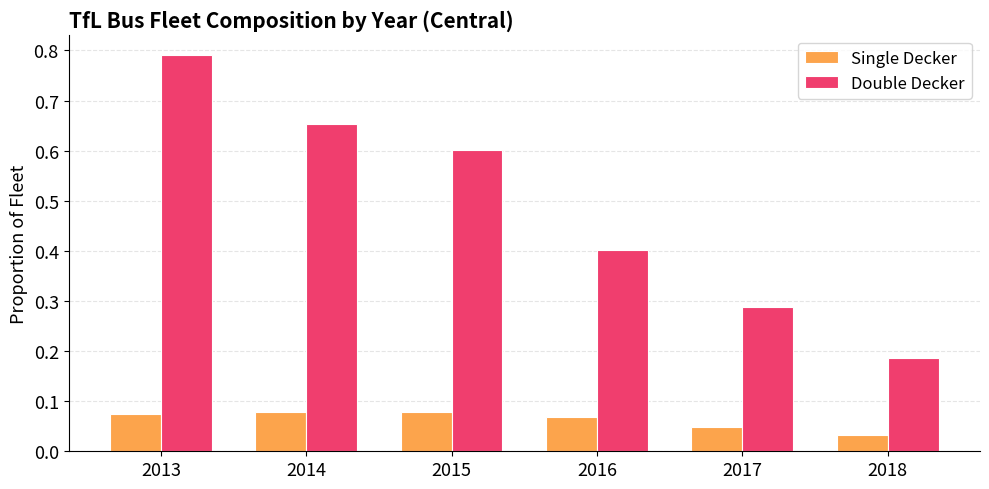

What is the sum of all Single Decker values?

0.4